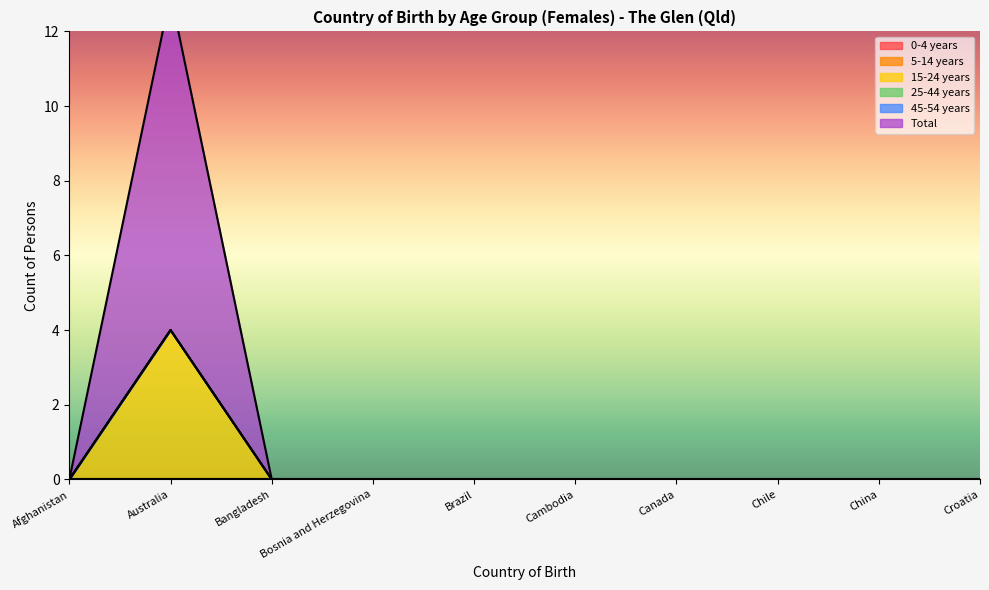

What are all the series names shown in the legend?

0-4 years, 5-14 years, 15-24 years, 25-44 years, 45-54 years, Total